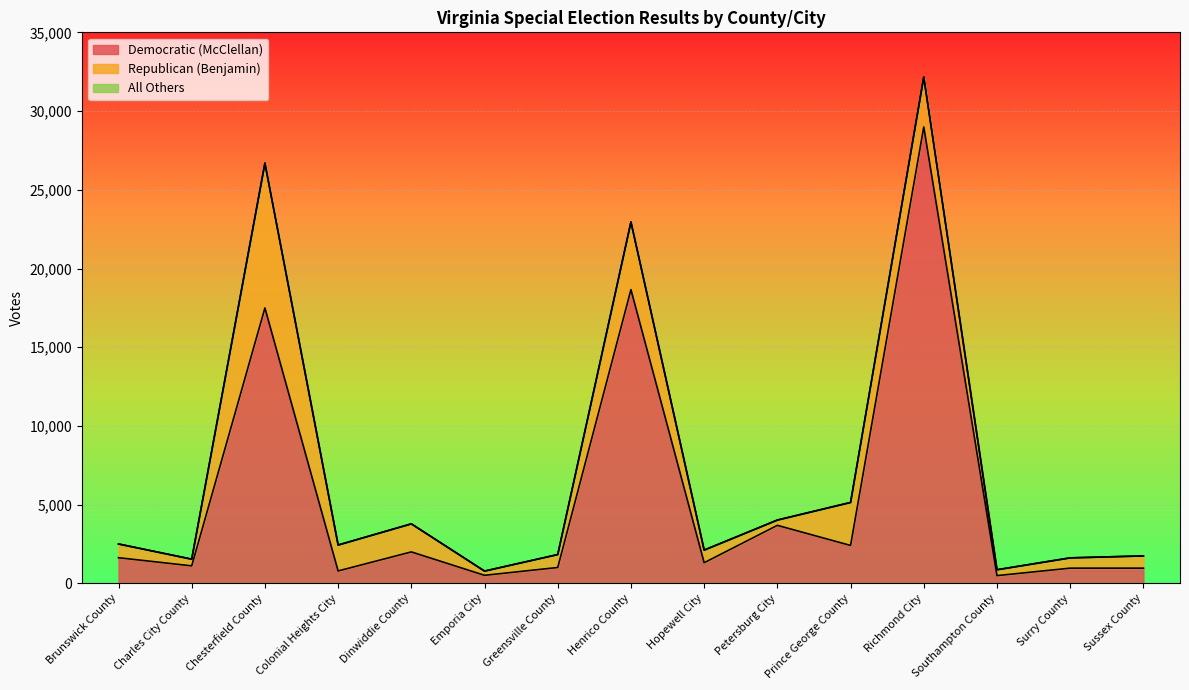

True or false: Republican (Benjamin) and All Others cross at least once.

False